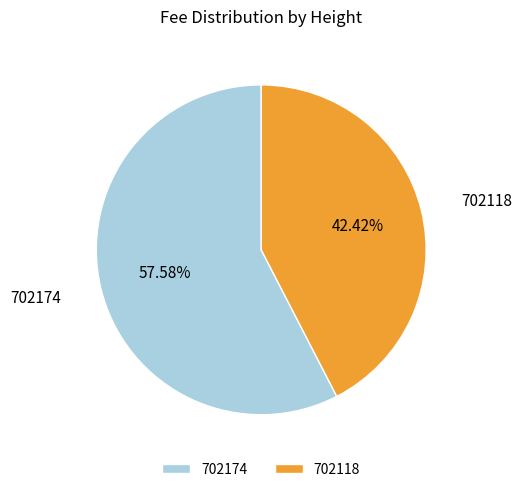

How many segments does this pie chart have?

2